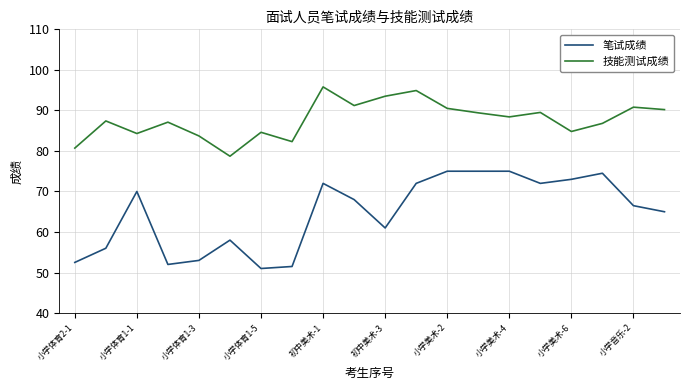

What is the difference between the maximum and minimum values in the 技能测试成绩 series?

17.1